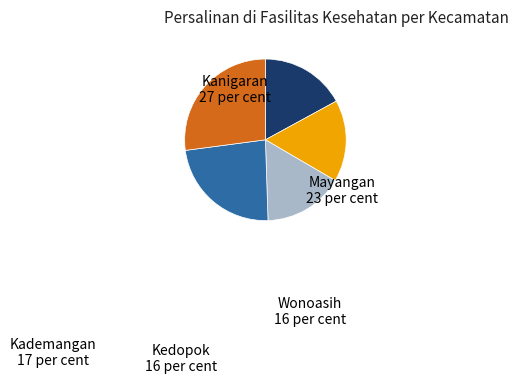

Do Mayangan and Wonoasih together represent more than half of the pie?

No